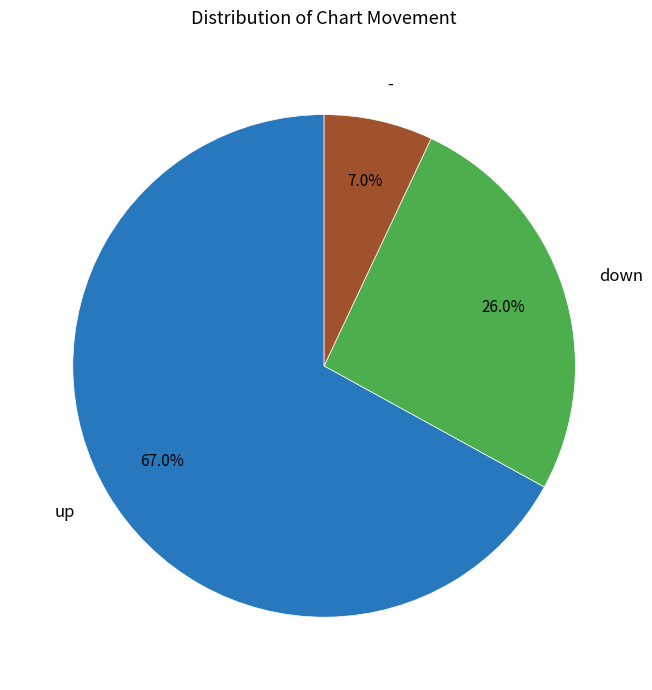

What percentage is the up slice, to the nearest percent?

67%